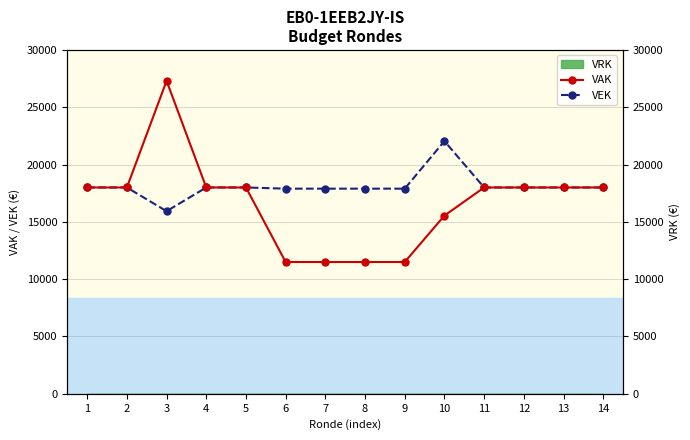

What is the difference between the maximum and second lowest values in the VEK series?

4148